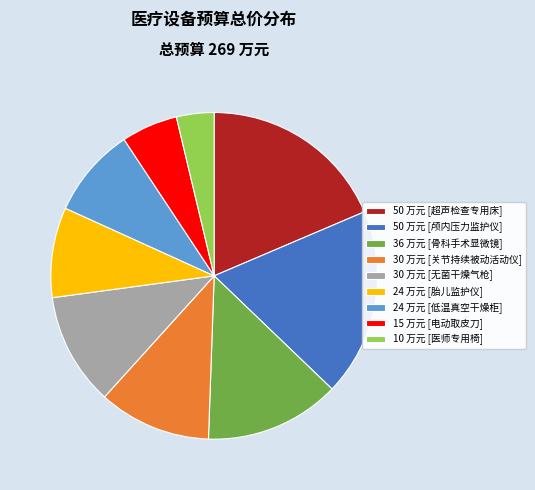

True or false: 36 万元 [骨科手术显微镜] accounts for 13% of the total.

True